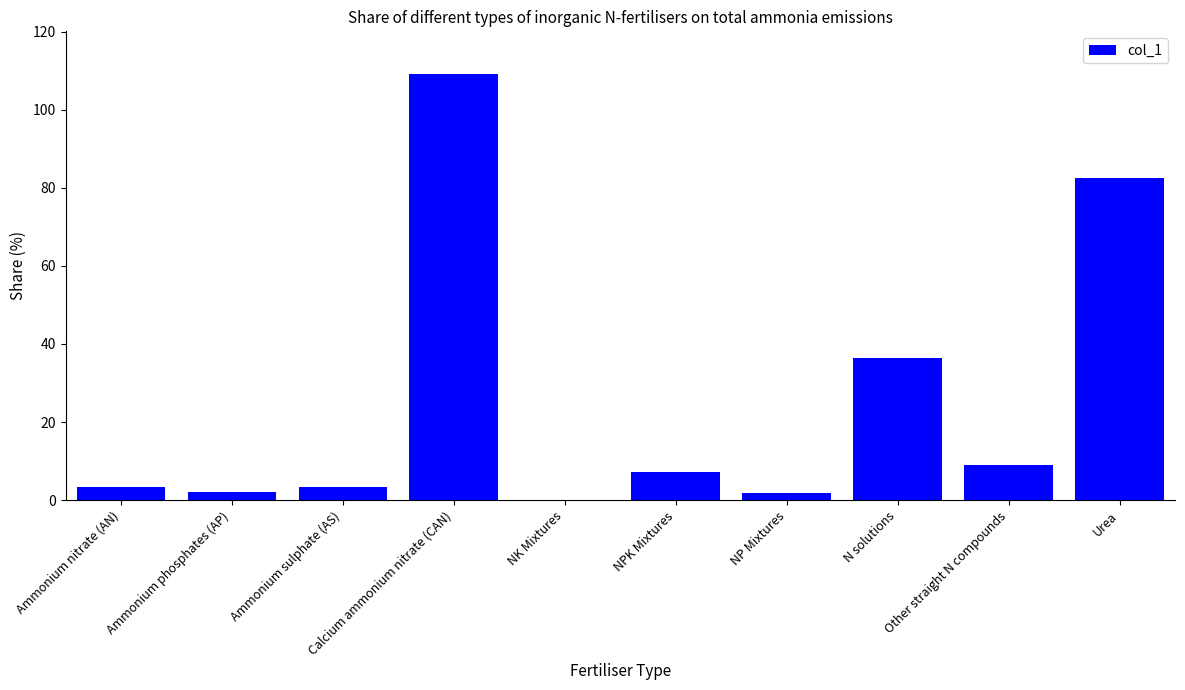

Is it true that the value at Ammonium nitrate (AN) is 3.5?

True